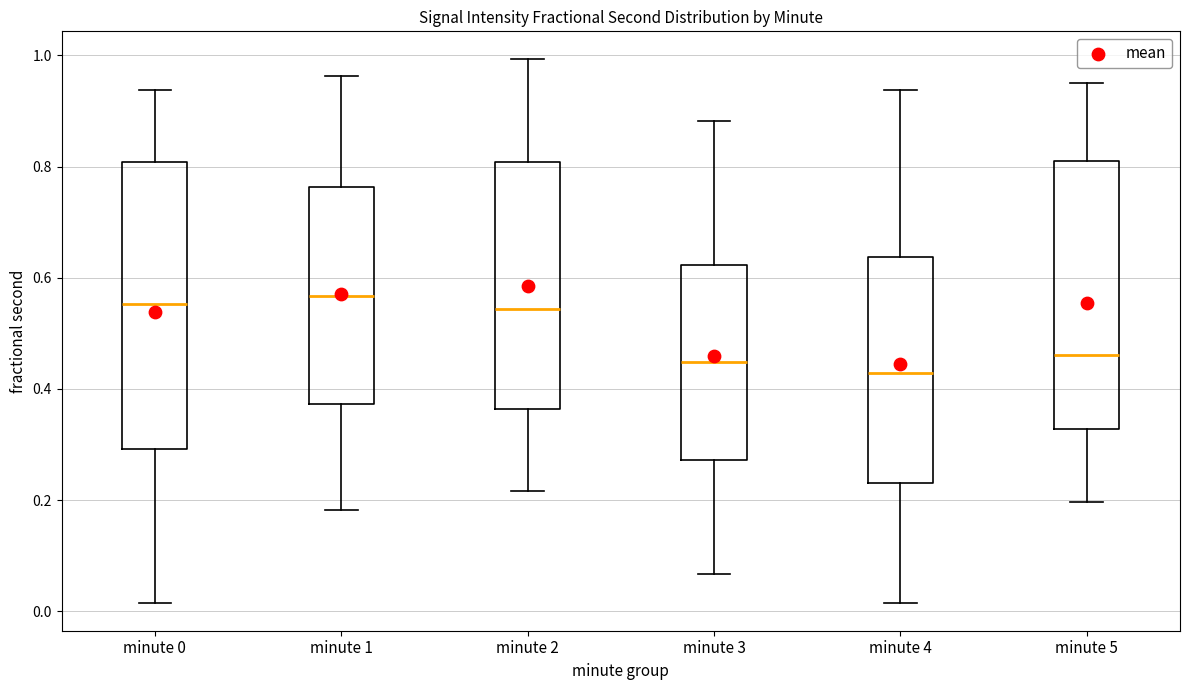

Reading left to right, transcribe this box plot: for each box, give where its median line is, the range the box spans, and where its two whiskers end, as read against the y-axis. The values are not printed on the chart, so give them approximately, as read against the axis.

minute 0: median 0.56, box 0.30 to 0.80, whiskers 0.02 to 0.94
minute 1: median 0.56, box 0.38 to 0.76, whiskers 0.18 to 0.96
minute 2: median 0.54, box 0.36 to 0.80, whiskers 0.22 to 1.00
minute 3: median 0.44, box 0.28 to 0.62, whiskers 0.06 to 0.88
minute 4: median 0.42, box 0.24 to 0.64, whiskers 0.02 to 0.94
minute 5: median 0.46, box 0.32 to 0.82, whiskers 0.20 to 0.94